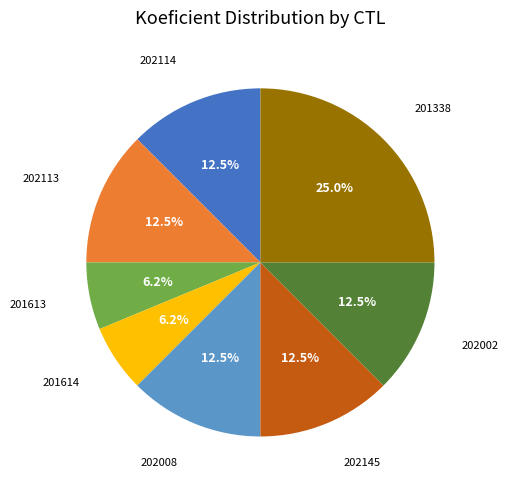

To the nearest percent, what is the average slice percentage?

12%